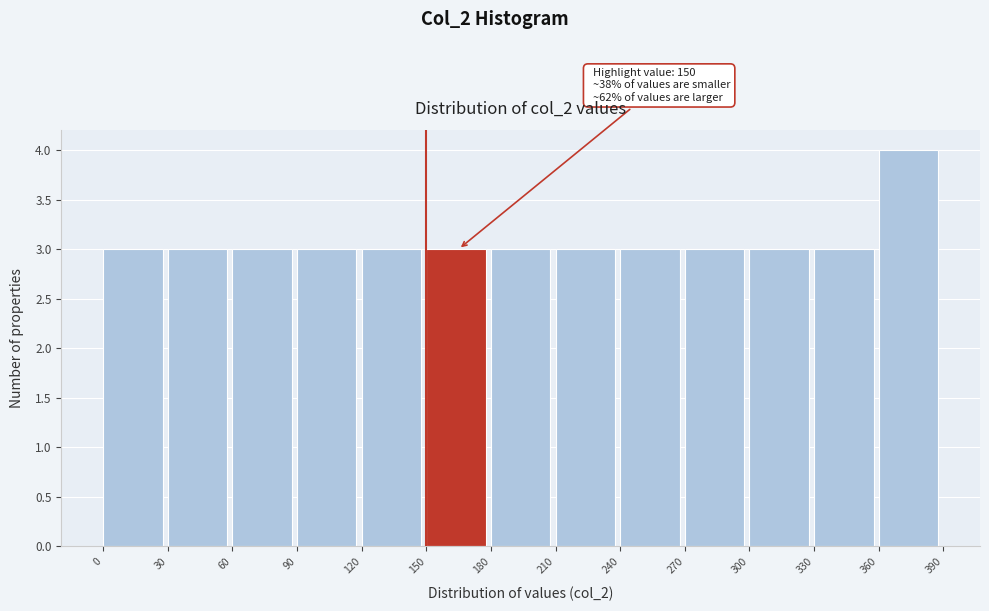

Which range on the x-axis has the tallest bar?

360 to 390